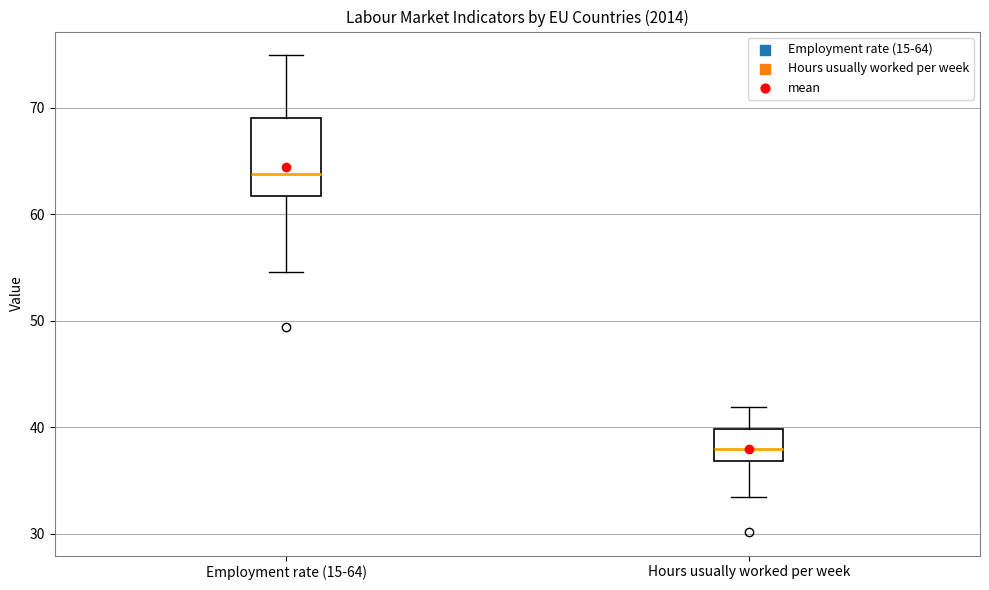

Which box's median line is the lowest?

Hours usually worked per week